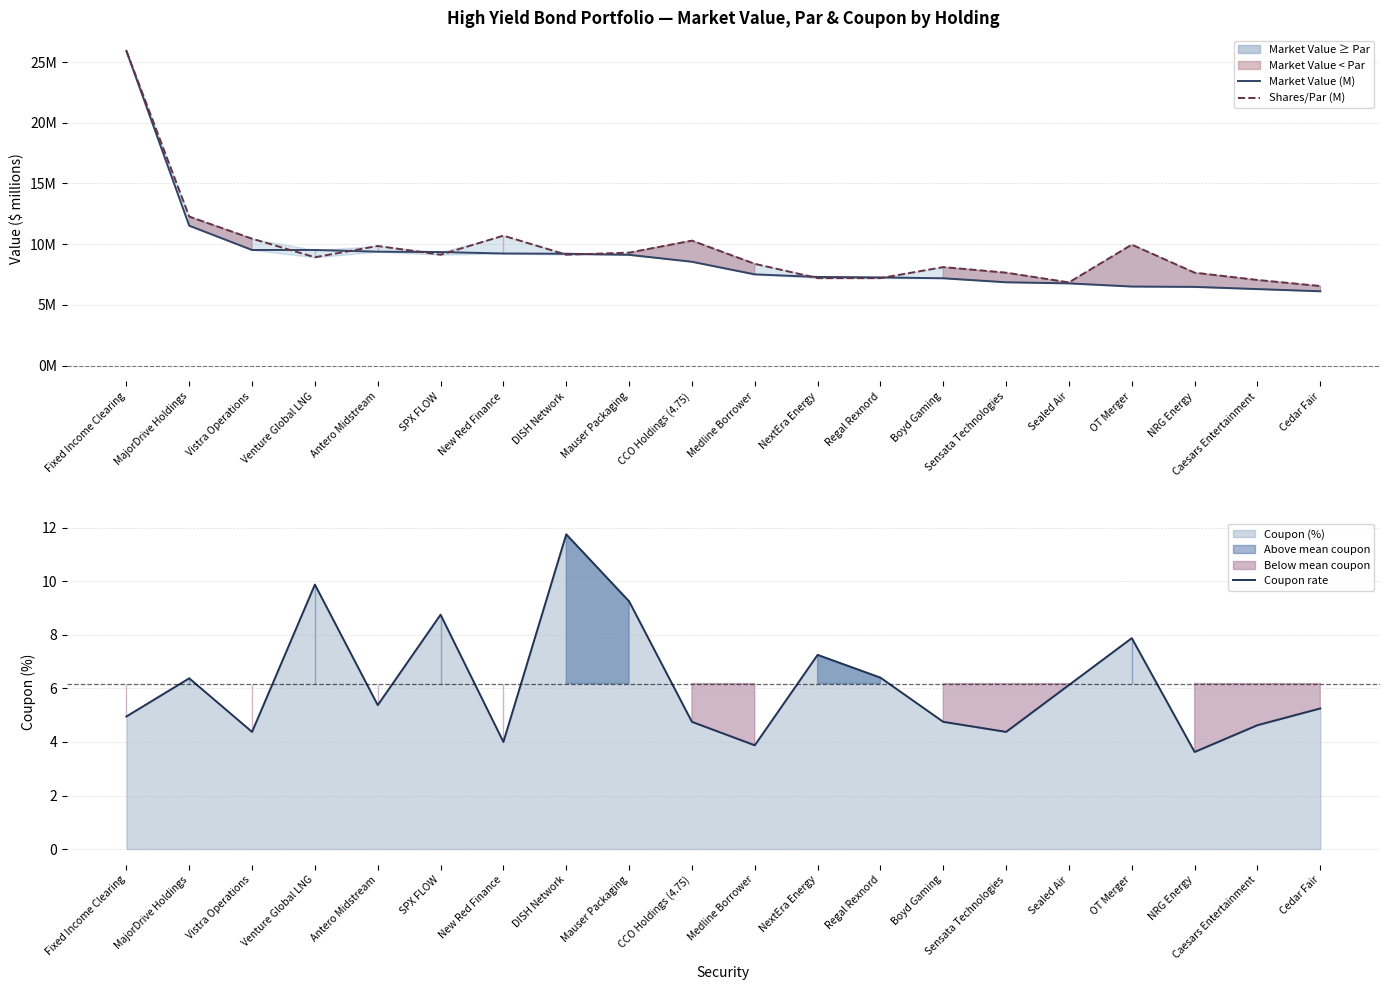

At which category is the sum across all series the highest?

Fixed Income Clearing